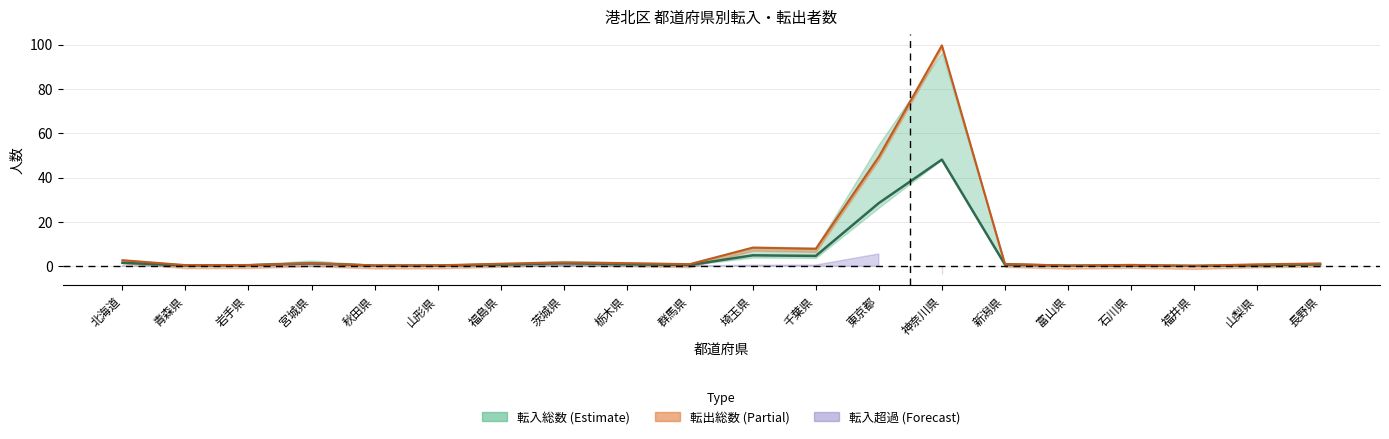

Is the value of 転入男 at 栃木県 greater than the value of 転出総数 at 秋田県?

Yes